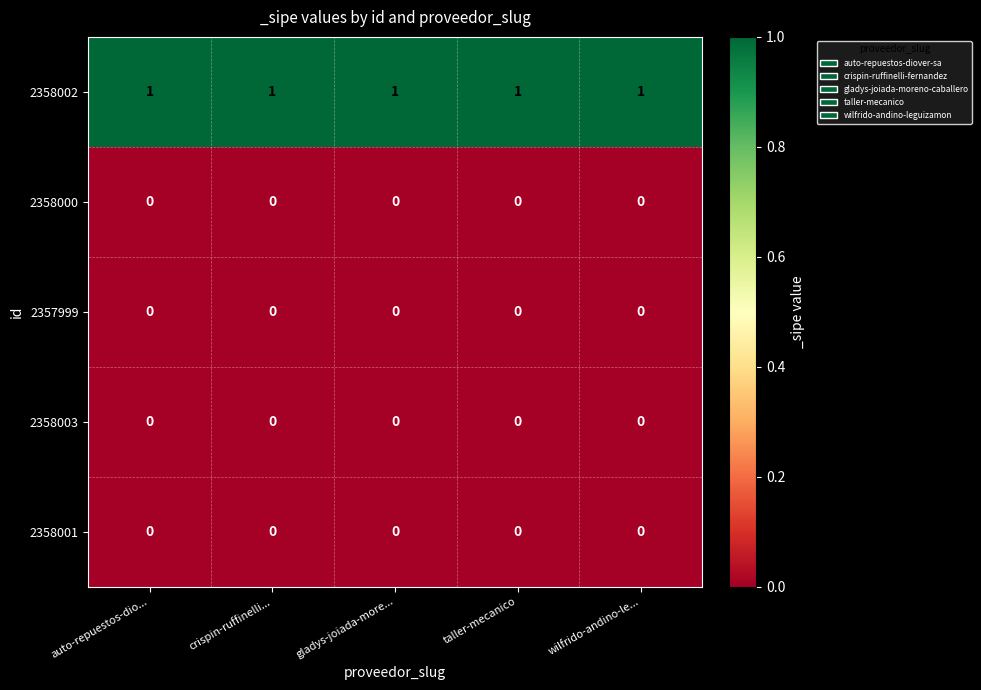

Is it true that 2357999 equals 0 at crispin-ruffinelli...?

True